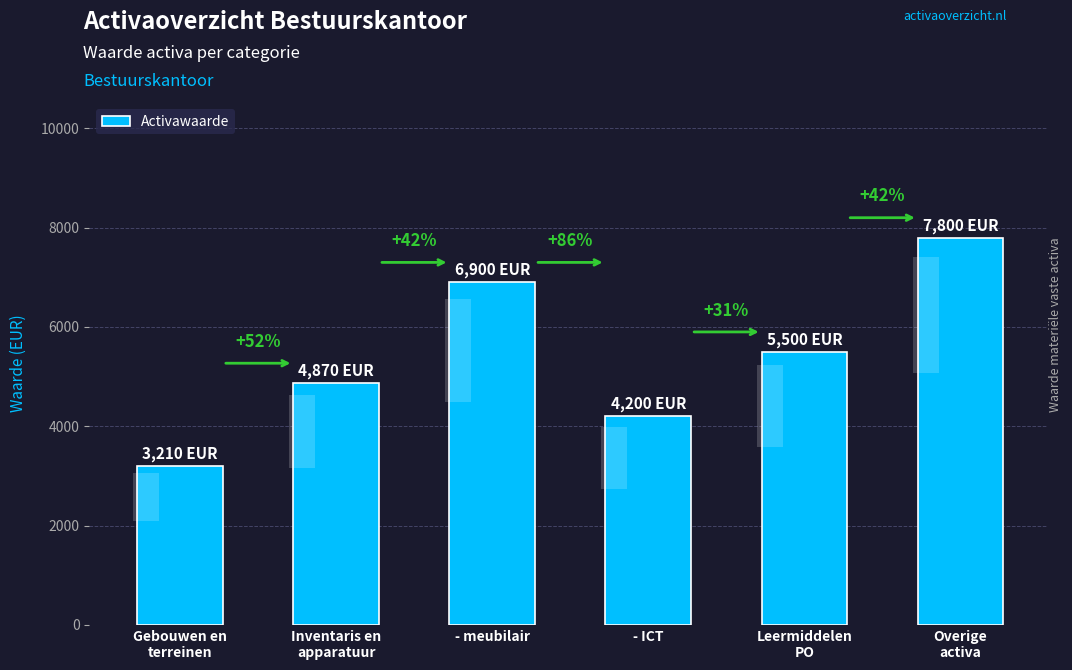

Which has a higher value, - meubilair or Gebouwen en
terreinen?

- meubilair